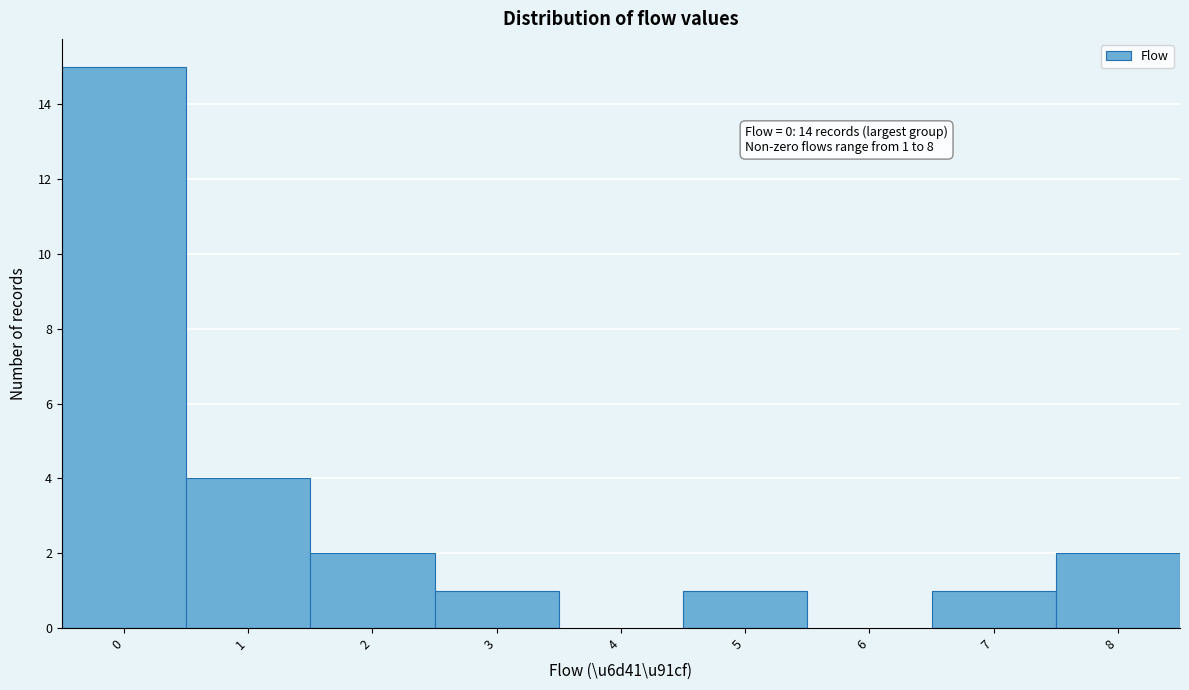

Which range on the x-axis has the tallest bar?

-0.5 to 0.5